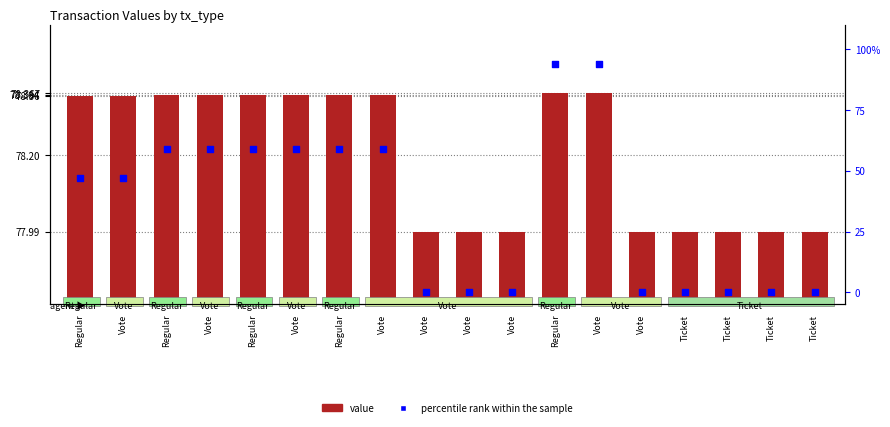

Which series has the largest total across all categories?

value